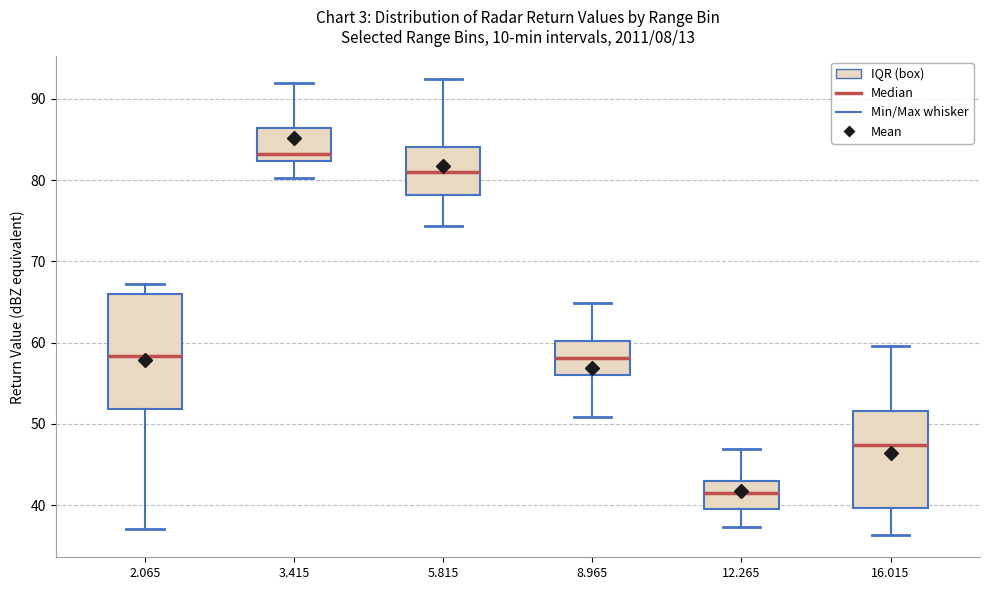

Reading left to right, transcribe this box plot: for each box, give where its median line is, the range the box spans, and where its two whiskers end, as read against the y-axis. The values are not printed on the chart, so give them approximately, as read against the axis.

2.065: median 58, box 52 to 66, whiskers 37 to 67
3.415: median 83, box 82 to 86, whiskers 80 to 92
5.815: median 81, box 78 to 84, whiskers 74 to 92
8.965: median 58, box 56 to 60, whiskers 51 to 65
12.265: median 42, box 40 to 43, whiskers 37 to 47
16.015: median 47, box 40 to 52, whiskers 36 to 60